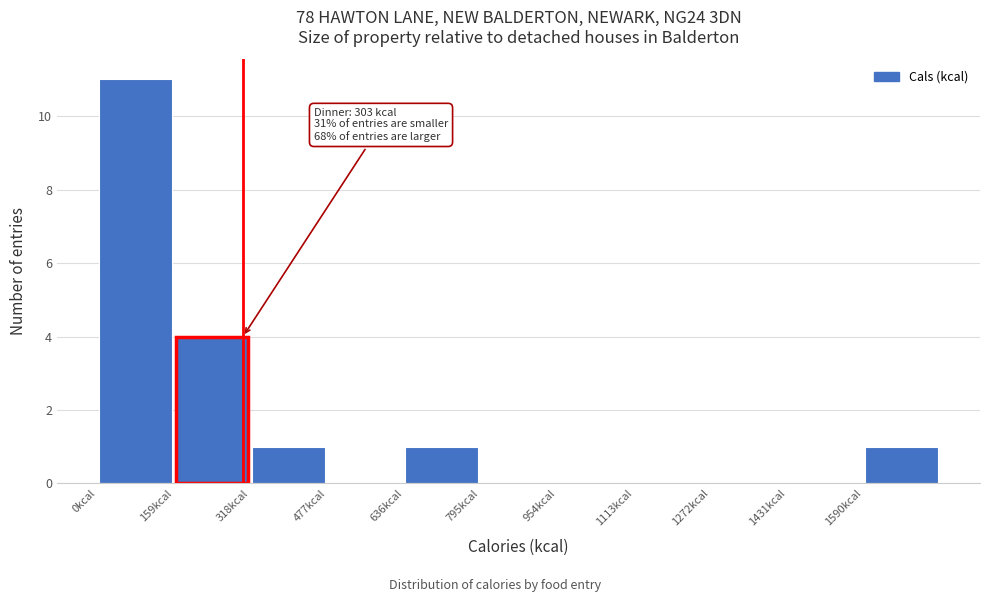

Over which range of the x-axis is the bar tallest?

0 to 160